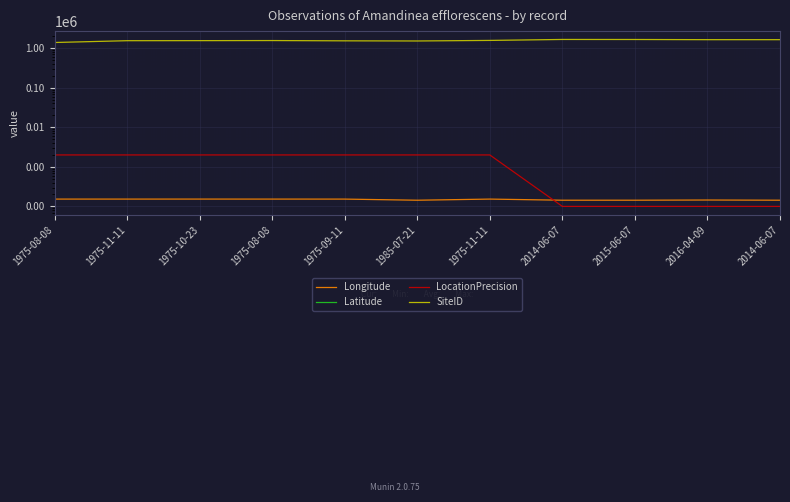

What is the label of the 6th point from the left?

1985-07-21